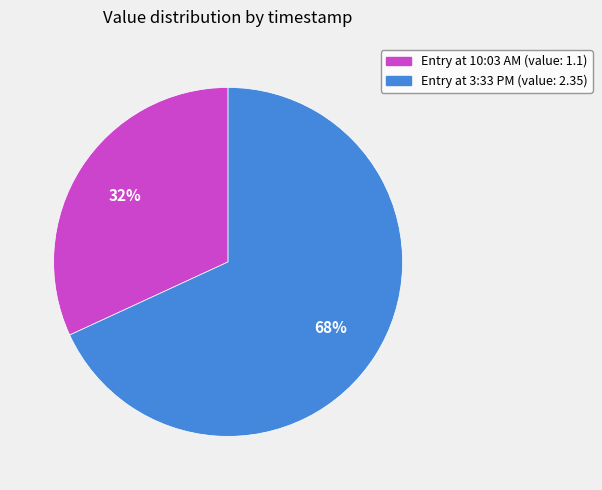

Is there a majority slice in this chart?

Yes